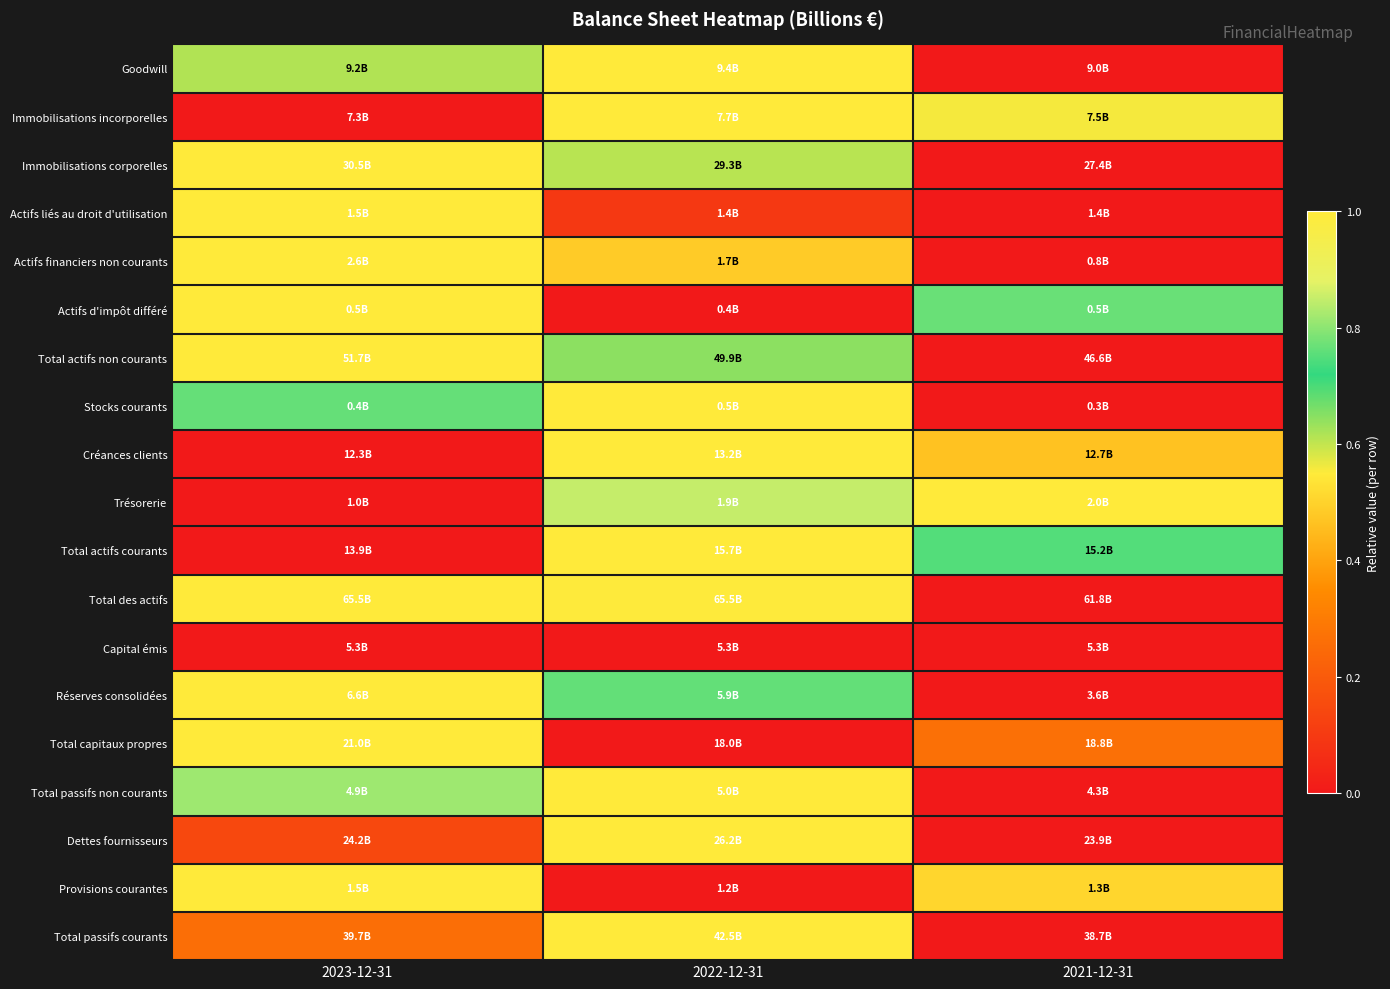

At which category is the sum across all series the highest?

2022-12-31